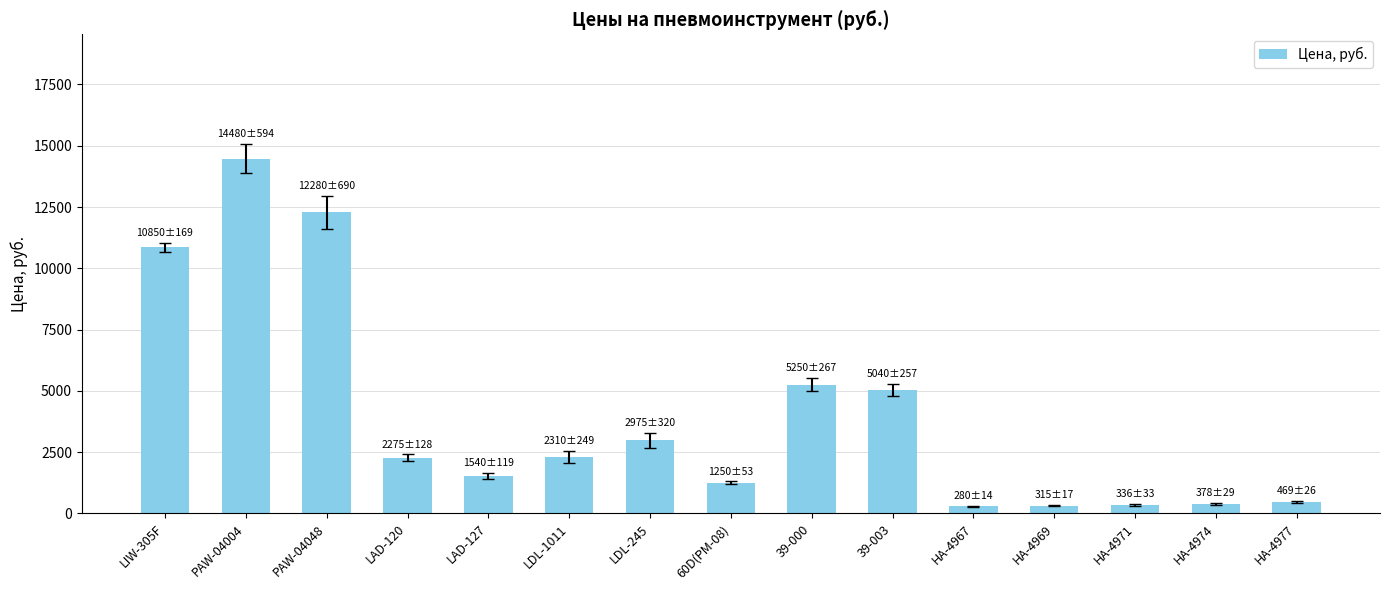

What is the difference between the second highest and second lowest values?

11965